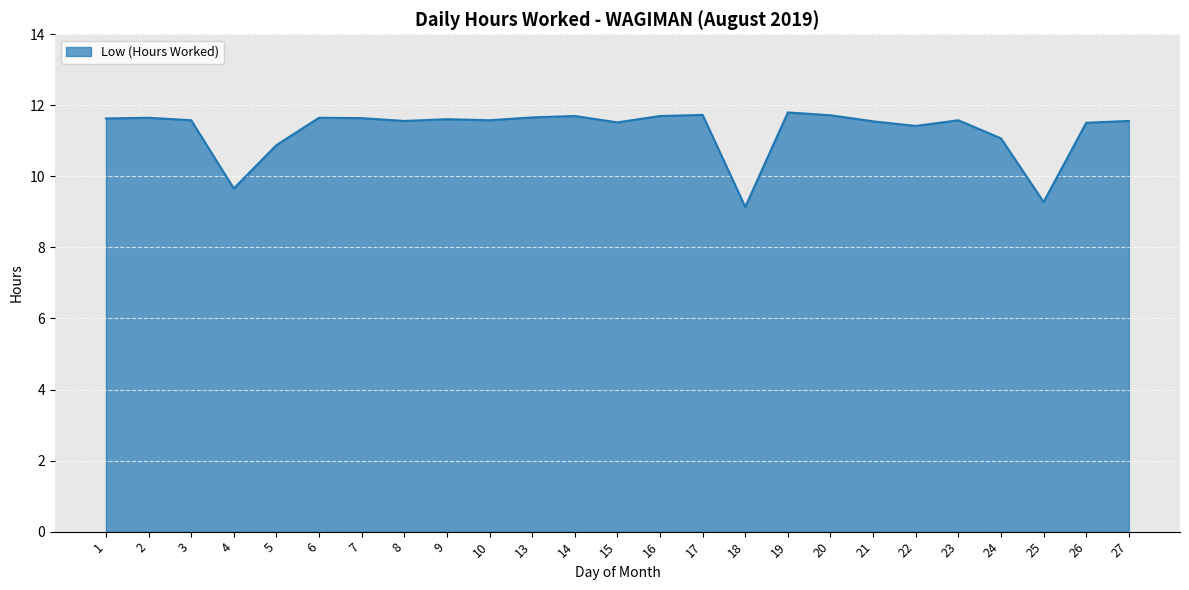

What is the maximum value shown in the chart?

11.8